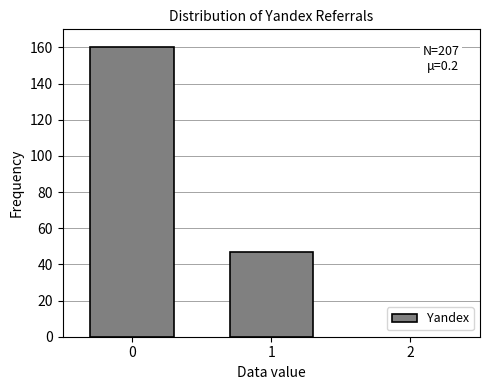

Reading right to left, list all the values displayed in this chart.

1=47	0=160